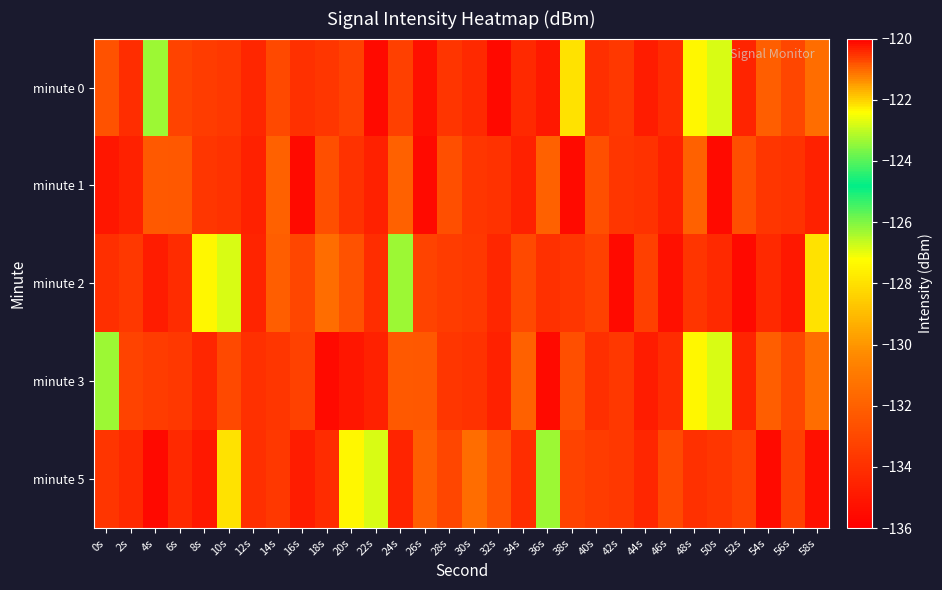

Reading left to right, list all the values displayed in this chart.

minute 0: 0s=-132.6	2s=-134.1	4s=-126.3	6s=-133.2	8s=-133.5	10s=-133.7	12s=-134.4	14s=-133.0	16s=-133.9	18s=-133.7	20s=-133.3	22s=-135.5	24s=-133.4	26s=-135.3	28s=-133.8	30s=-134.3	32s=-135.6	34s=-134.3	36s=-135.0	38s=-122.1	40s=-134.1	42s=-133.7	44s=-134.8	46s=-134.2	48s=-127.4	50s=-126.8	52s=-134.5	54s=-132.1	56s=-133.1	58s=-131.4
minute 1: 0s=-135.0	2s=-134.6	4s=-132.3	6s=-132.4	8s=-133.7	10s=-133.9	12s=-134.6	14s=-132.0	16s=-135.5	18s=-132.7	20s=-133.9	22s=-134.6	24s=-132.0	26s=-135.5	28s=-132.7	30s=-133.7	32s=-133.9	34s=-134.6	36s=-132.0	38s=-135.5	40s=-132.7	42s=-133.7	44s=-133.9	46s=-134.6	48s=-132.0	50s=-135.5	52s=-132.7	54s=-133.7	56s=-133.9	58s=-134.6
minute 2: 0s=-134.1	2s=-133.7	4s=-134.8	6s=-134.2	8s=-127.4	10s=-126.8	12s=-134.5	14s=-132.1	16s=-133.1	18s=-131.4	20s=-132.6	22s=-134.1	24s=-126.3	26s=-133.2	28s=-133.5	30s=-133.7	32s=-134.4	34s=-133.0	36s=-133.9	38s=-133.7	40s=-133.3	42s=-135.5	44s=-133.4	46s=-135.3	48s=-133.8	50s=-134.3	52s=-135.6	54s=-134.3	56s=-135.0	58s=-122.1
minute 3: 0s=-126.3	2s=-133.2	4s=-133.5	6s=-133.7	8s=-134.4	10s=-133.0	12s=-133.9	14s=-133.7	16s=-133.3	18s=-135.5	20s=-135.0	22s=-134.6	24s=-132.3	26s=-132.4	28s=-133.7	30s=-133.9	32s=-134.6	34s=-132.0	36s=-135.5	38s=-132.7	40s=-134.1	42s=-133.7	44s=-134.8	46s=-134.2	48s=-127.4	50s=-126.8	52s=-134.5	54s=-132.1	56s=-133.1	58s=-131.4
minute 5: 0s=-133.8	2s=-134.3	4s=-135.6	6s=-134.3	8s=-135.0	10s=-122.1	12s=-134.1	14s=-133.7	16s=-134.8	18s=-134.2	20s=-127.4	22s=-126.8	24s=-134.5	26s=-132.1	28s=-133.1	30s=-131.4	32s=-132.6	34s=-134.1	36s=-126.3	38s=-133.2	40s=-133.5	42s=-133.7	44s=-134.4	46s=-133.0	48s=-133.9	50s=-133.7	52s=-133.3	54s=-135.5	56s=-133.4	58s=-135.3